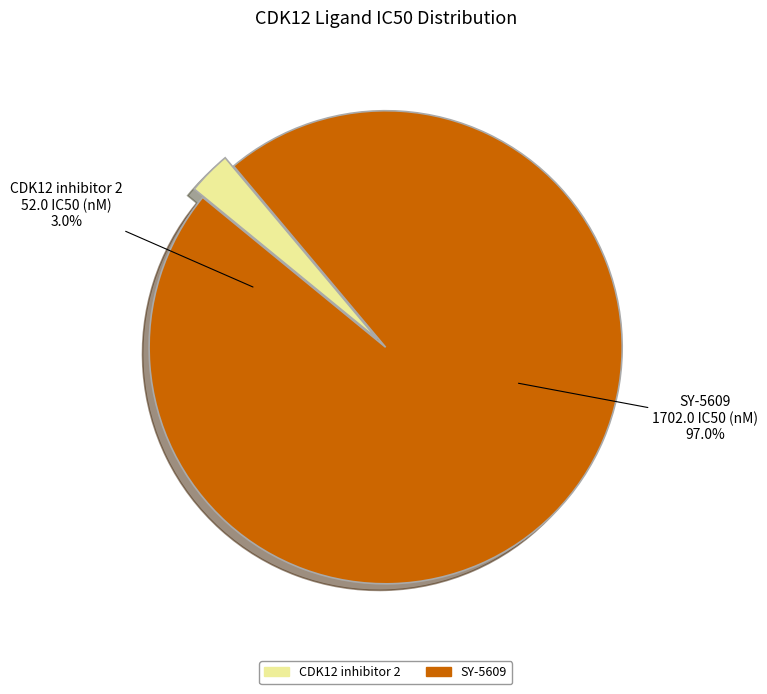

The SY-5609 slice represents 99% of the pie. True or false?

False